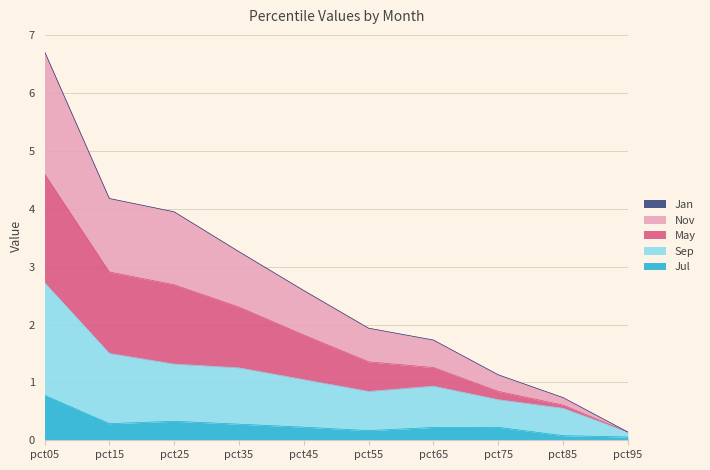

At which category is the sum across all series the highest?

pct05